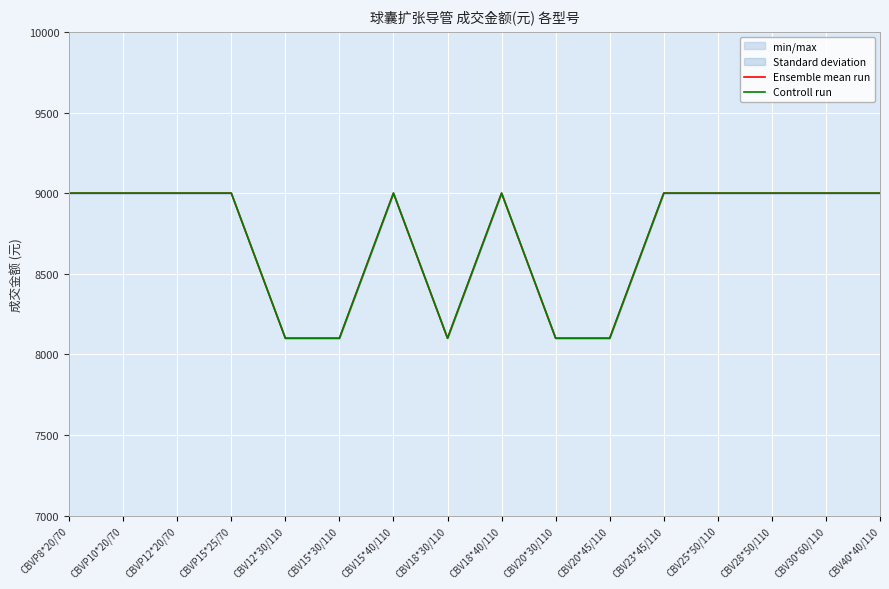

Reading left to right, extract all data points from this chart.

Ensemble mean run: CBVP8*20/70=9000	CBVP10*20/70=9000	CBVP12*20/70=9000	CBVP15*25/70=9000	CBV12*30/110=8100	CBV15*30/110=8100	CBV15*40/110=9000	CBV18*30/110=8100	CBV18*40/110=9000	CBV20*30/110=8100	CBV20*45/110=8100	CBV23*45/110=9000	CBV25*50/110=9000	CBV28*50/110=9000	CBV30*60/110=9000	CBV40*40/110=9000
Controll run: CBVP8*20/70=9000	CBVP10*20/70=9000	CBVP12*20/70=9000	CBVP15*25/70=9000	CBV12*30/110=8100	CBV15*30/110=8100	CBV15*40/110=9000	CBV18*30/110=8100	CBV18*40/110=9000	CBV20*30/110=8100	CBV20*45/110=8100	CBV23*45/110=9000	CBV25*50/110=9000	CBV28*50/110=9000	CBV30*60/110=9000	CBV40*40/110=9000